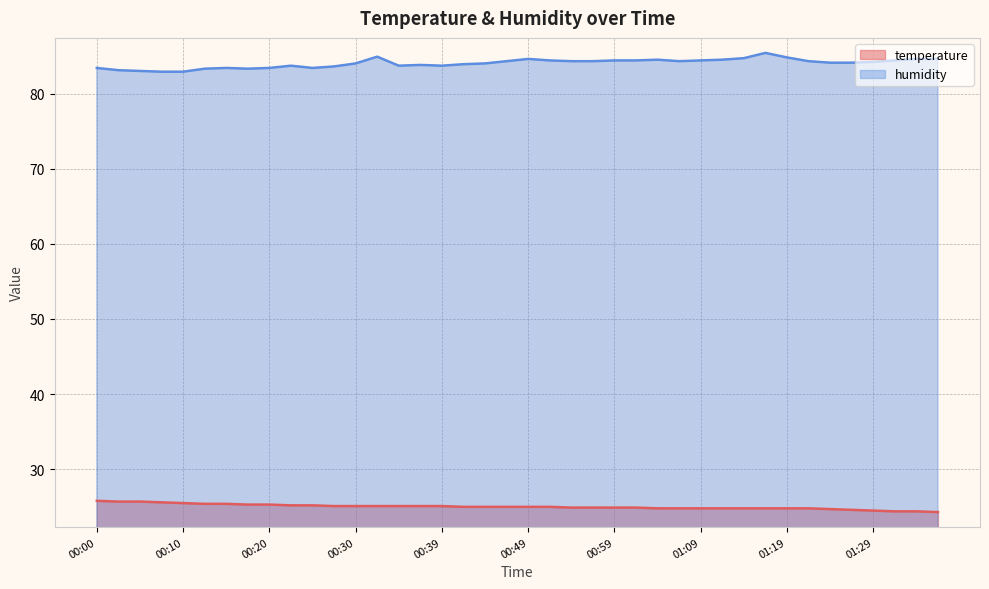

What is the difference between the second highest and minimum values in the temperature series?

1.4